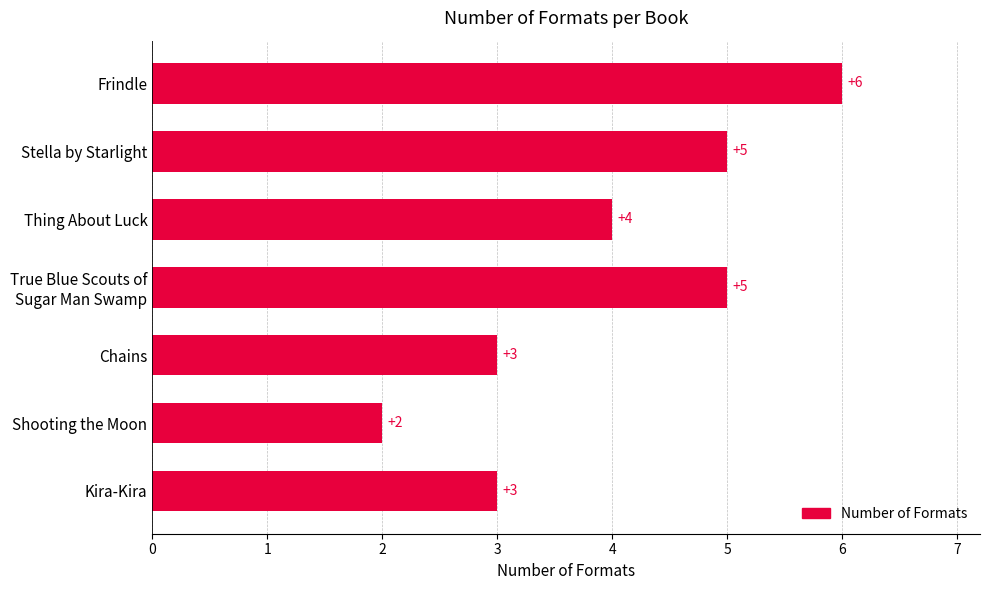

What is the average value?

4